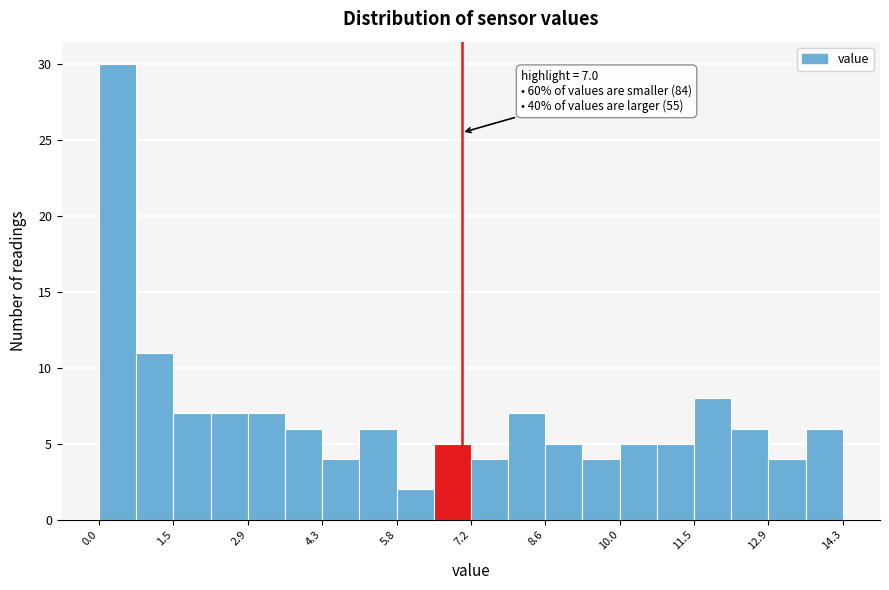

Read against the x-axis, roughly where is the centre of the tallest bar?

0.4